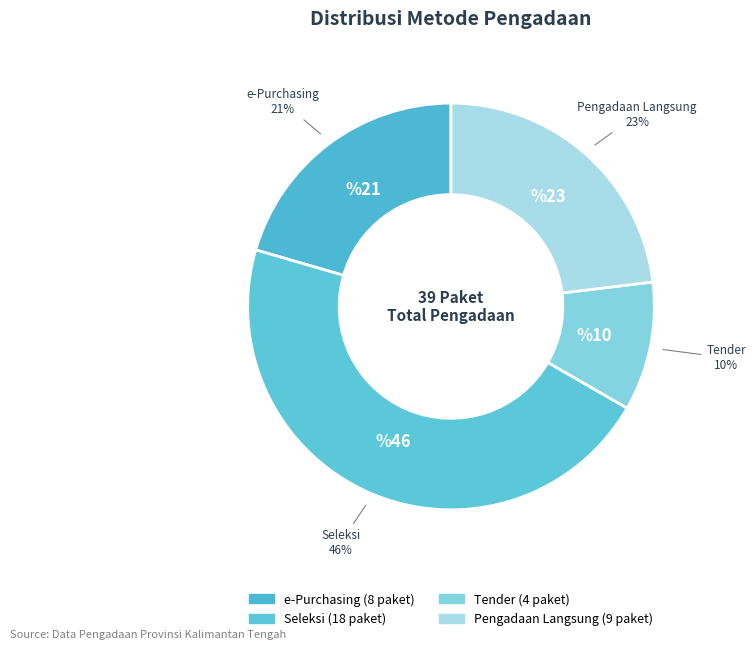

Is there a majority slice in this chart?

No